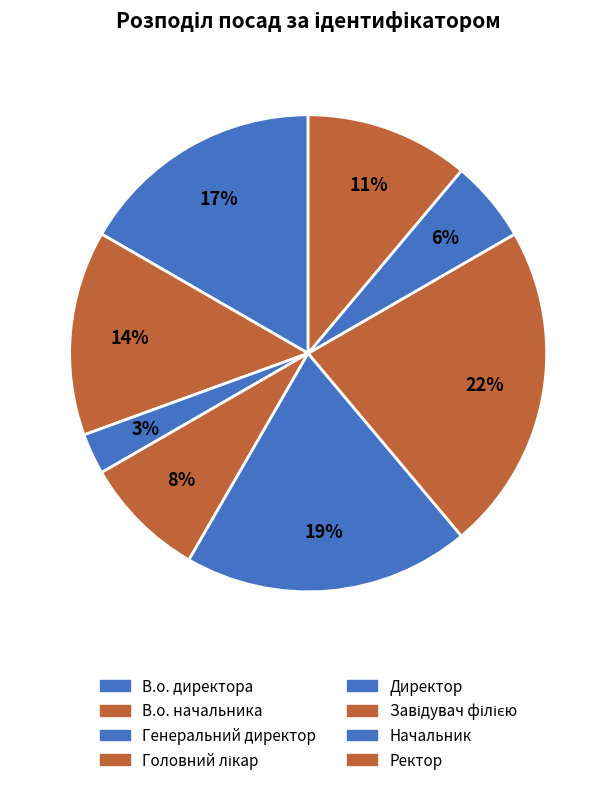

True or false: Начальник accounts for 16% of the total.

False